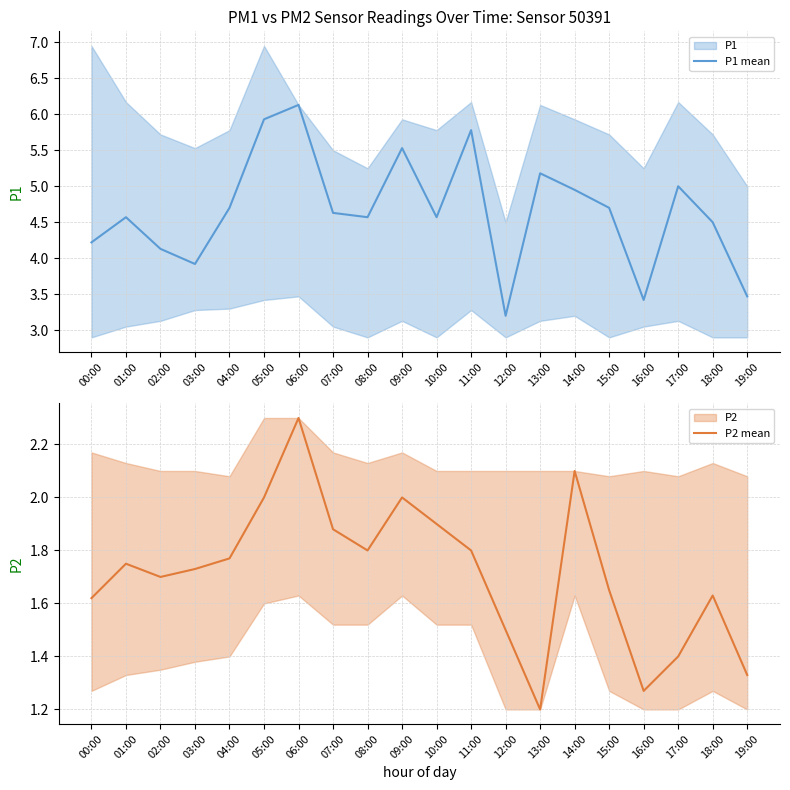

Where is the first local maximum for P2 mean?

01:00